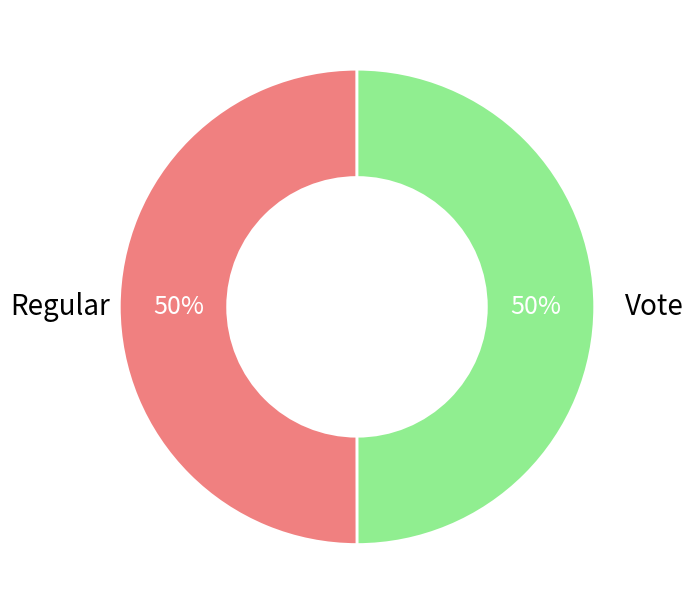

To the nearest percent, what is the average slice percentage?

50%